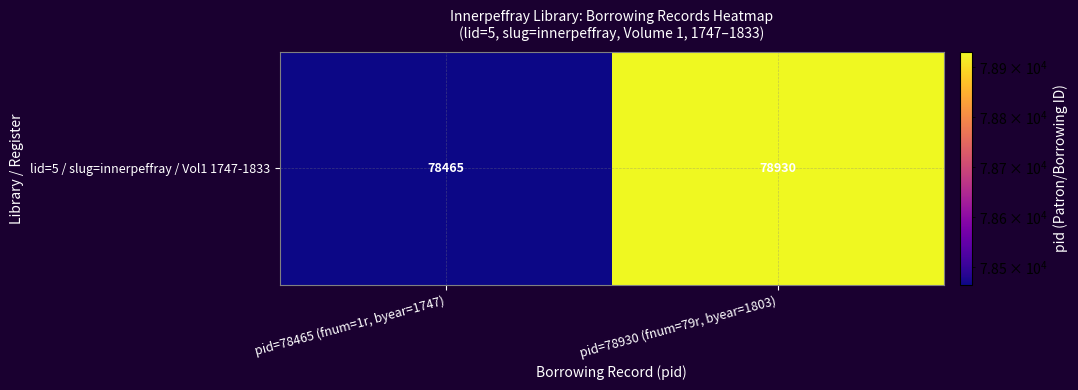

Which has a higher value, pid=78465 (fnum=1r, byear=1747) or pid=78930 (fnum=79r, byear=1803)?

pid=78930 (fnum=79r, byear=1803)